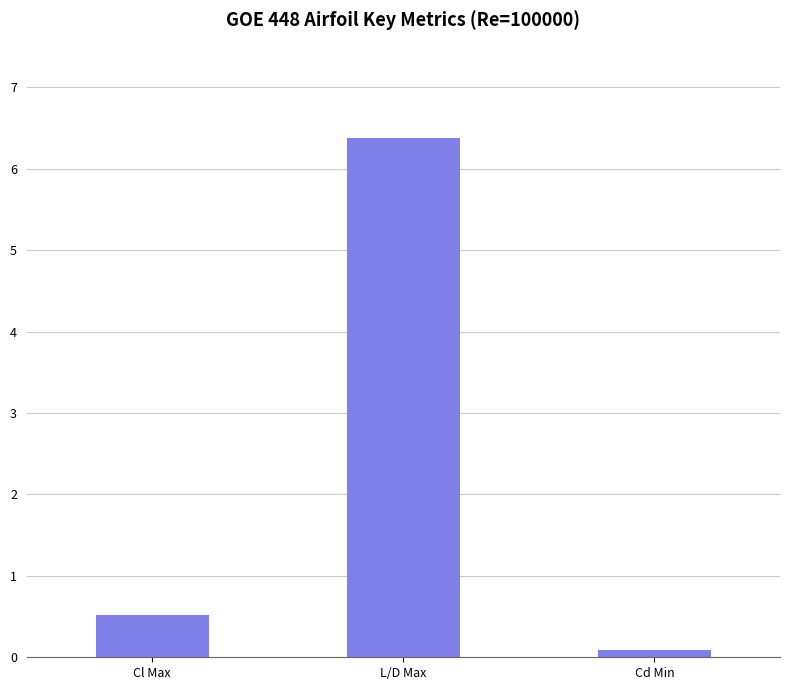

The chart shows a value of 6.4 at L/D Max. True or false?

True